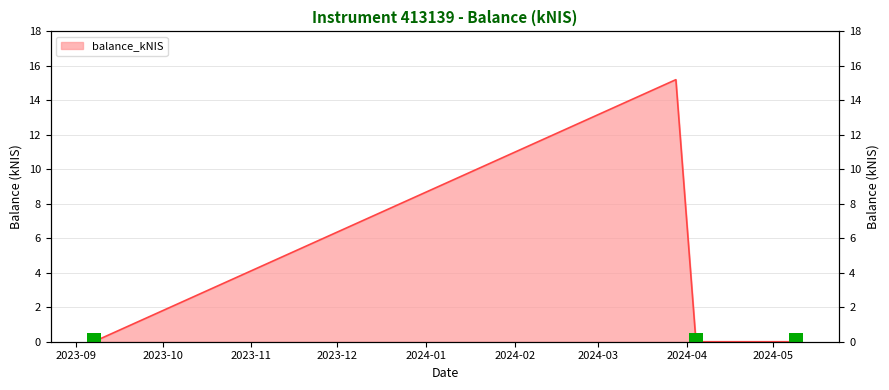

Are the bars horizontal?

No